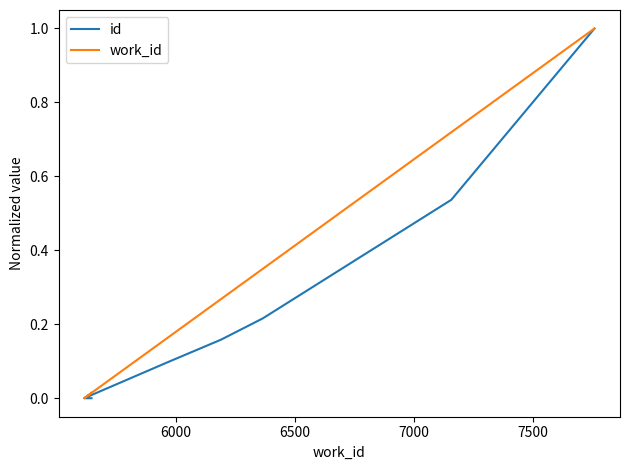

List the series in order of their peak value, highest first.

id, work_id